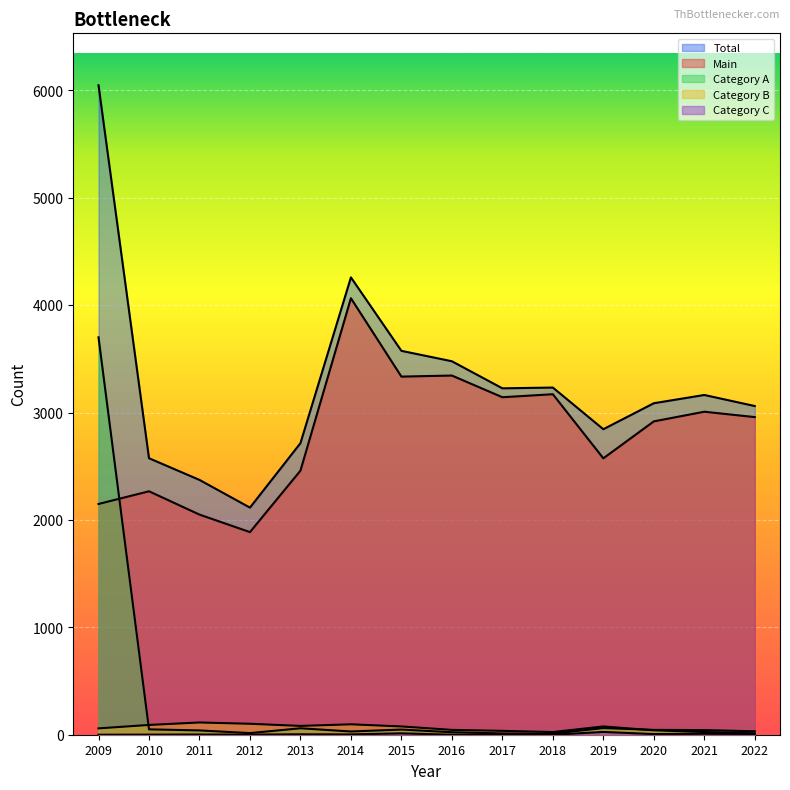

True or false: Total and Category C intersect in this chart.

False